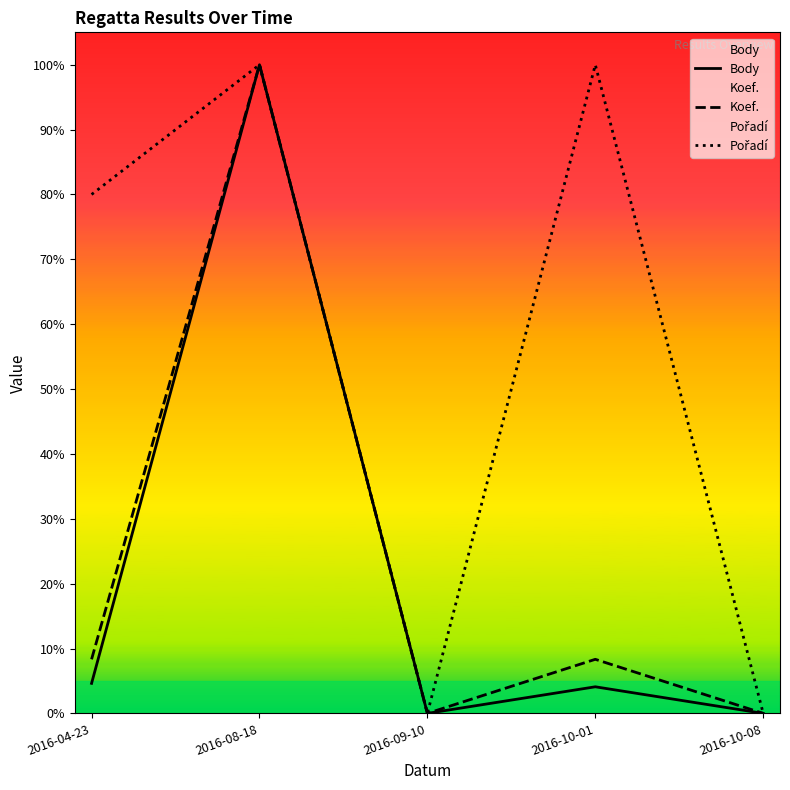

What is the sum of all Koef. values?

1.2